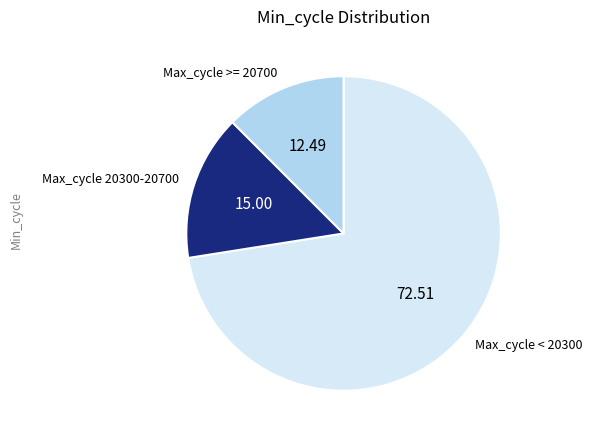

Does any single category account for the majority?

Yes